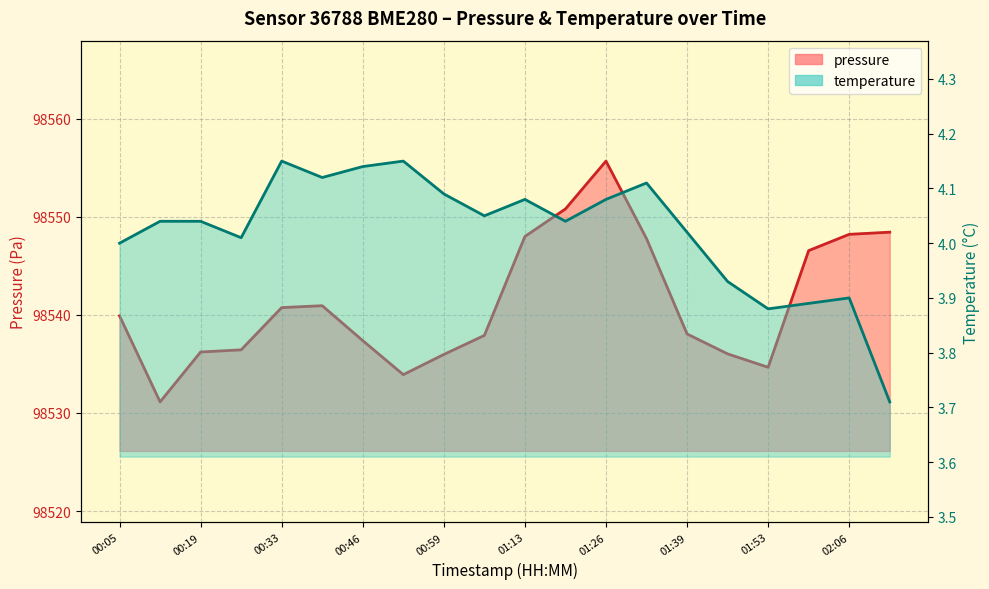

What is the total value across all series at 02:00?

98550.4